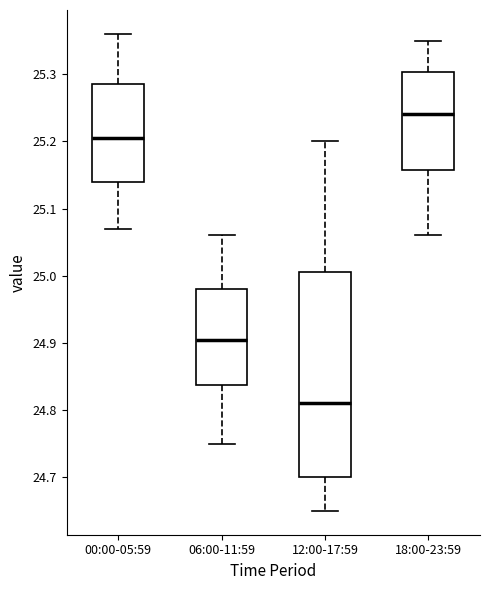

Reading left to right, transcribe this box plot: for each box, give where its median line is, the range the box spans, and where its two whiskers end, as read against the y-axis. The values are not printed on the chart, so give them approximately, as read against the axis.

00:00-05:59: median 25.21, box 25.14 to 25.29, whiskers 25.07 to 25.36
06:00-11:59: median 24.91, box 24.84 to 24.98, whiskers 24.75 to 25.06
12:00-17:59: median 24.81, box 24.70 to 25.01, whiskers 24.65 to 25.20
18:00-23:59: median 25.24, box 25.16 to 25.30, whiskers 25.06 to 25.35